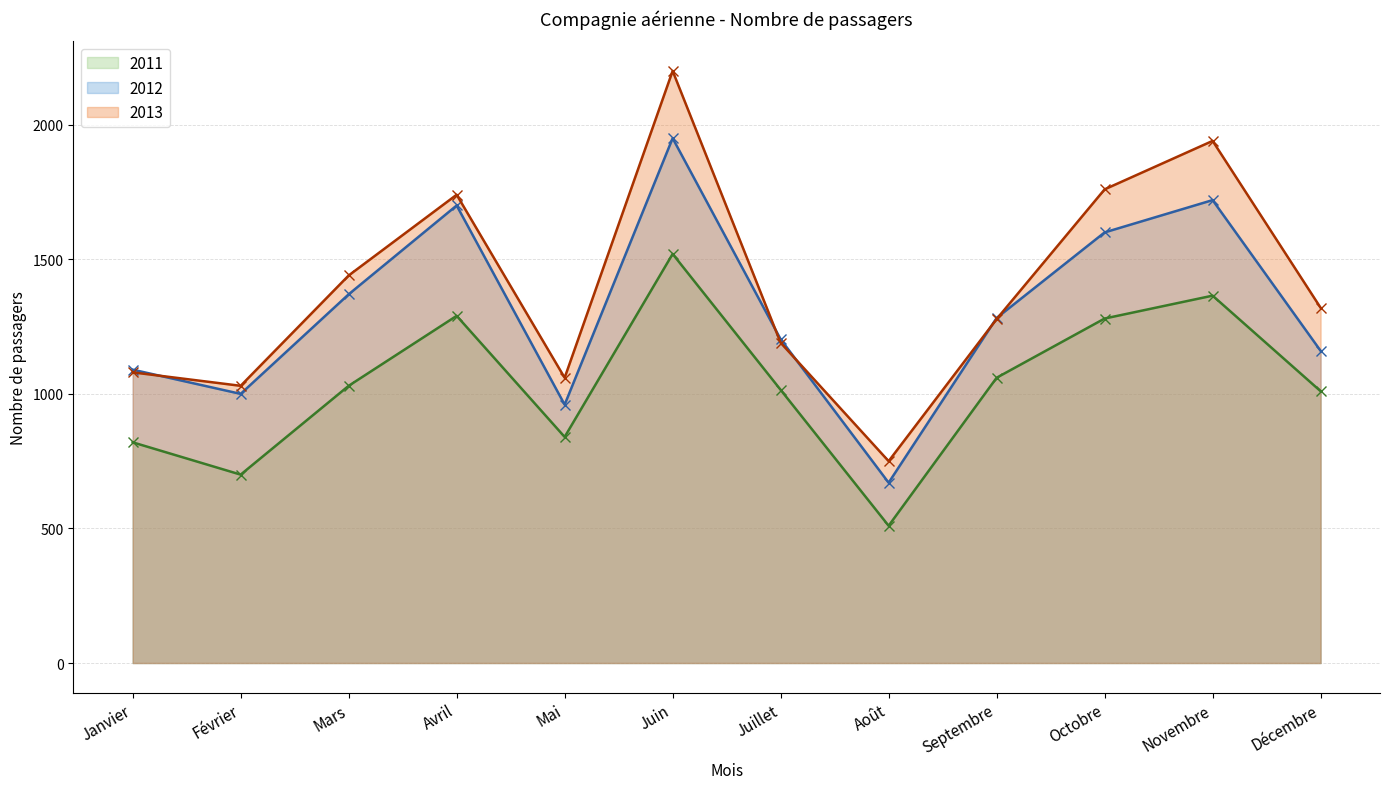

Which category has the highest value in the 2013 series?

Juin